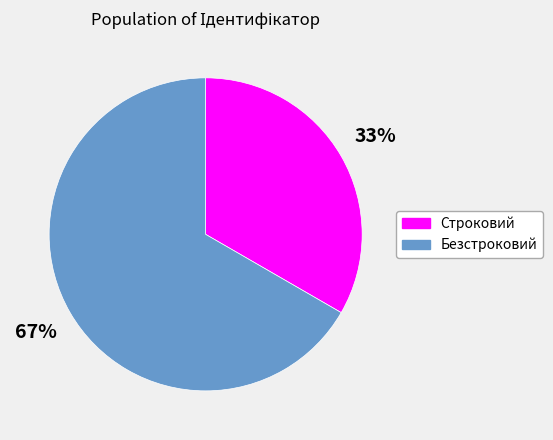

How many segments does this pie chart have?

2